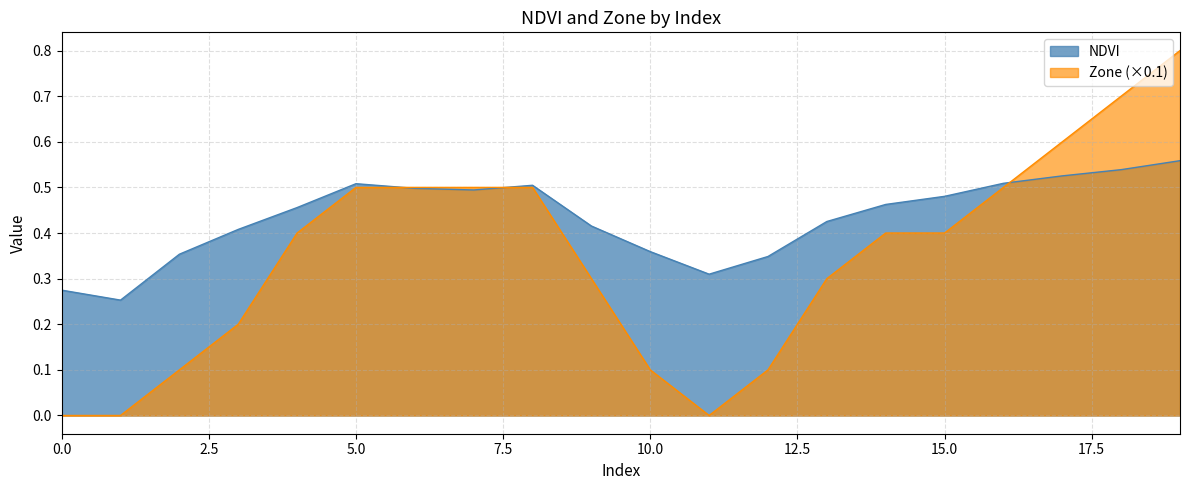

How many values in Zone are above zero?

17